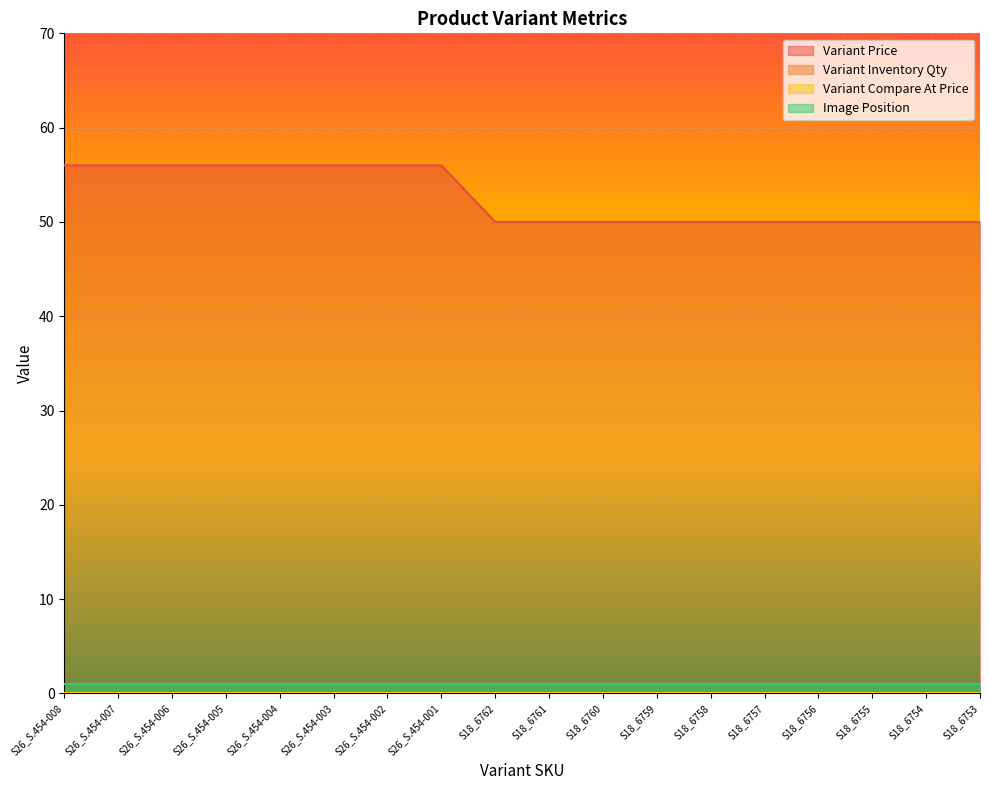

Rank the categories by Variant Compare At Price value from highest to lowest.

S26_S.454-008, S26_S.454-007, S26_S.454-006, S26_S.454-005, S26_S.454-004, S26_S.454-003, S26_S.454-002, S26_S.454-001, S18_6762, S18_6761, S18_6760, S18_6759, S18_6758, S18_6757, S18_6756, S18_6755, S18_6754, S18_6753